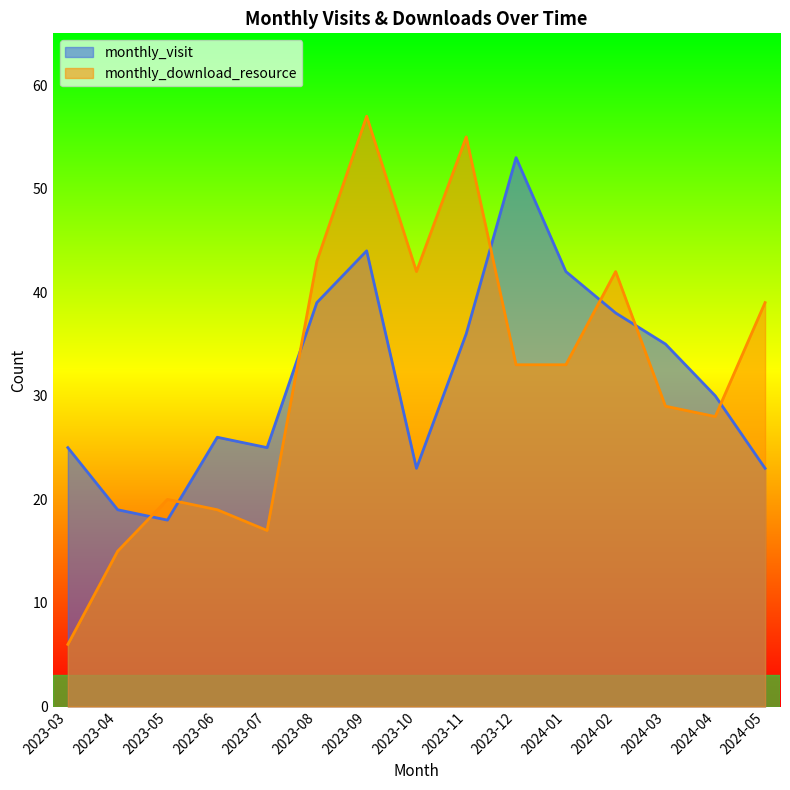

What is the average value of the monthly_download_resource series?

32